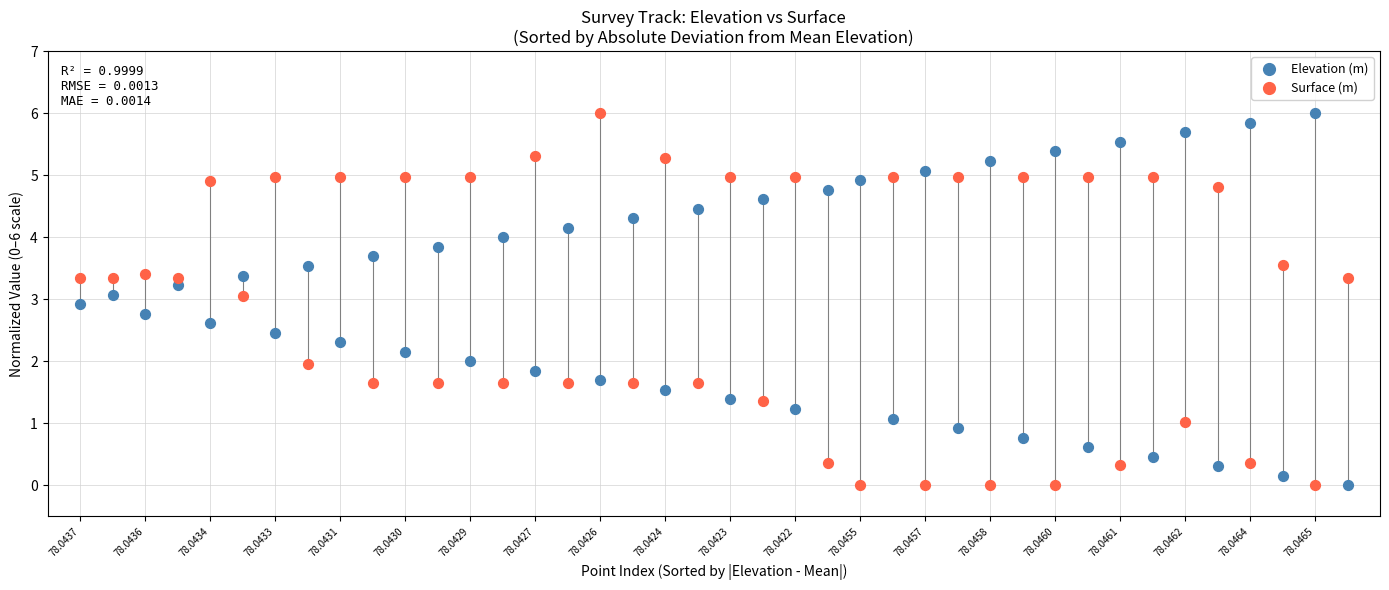

Across all data points, what is the range of Y values (max minus min)?

6.0